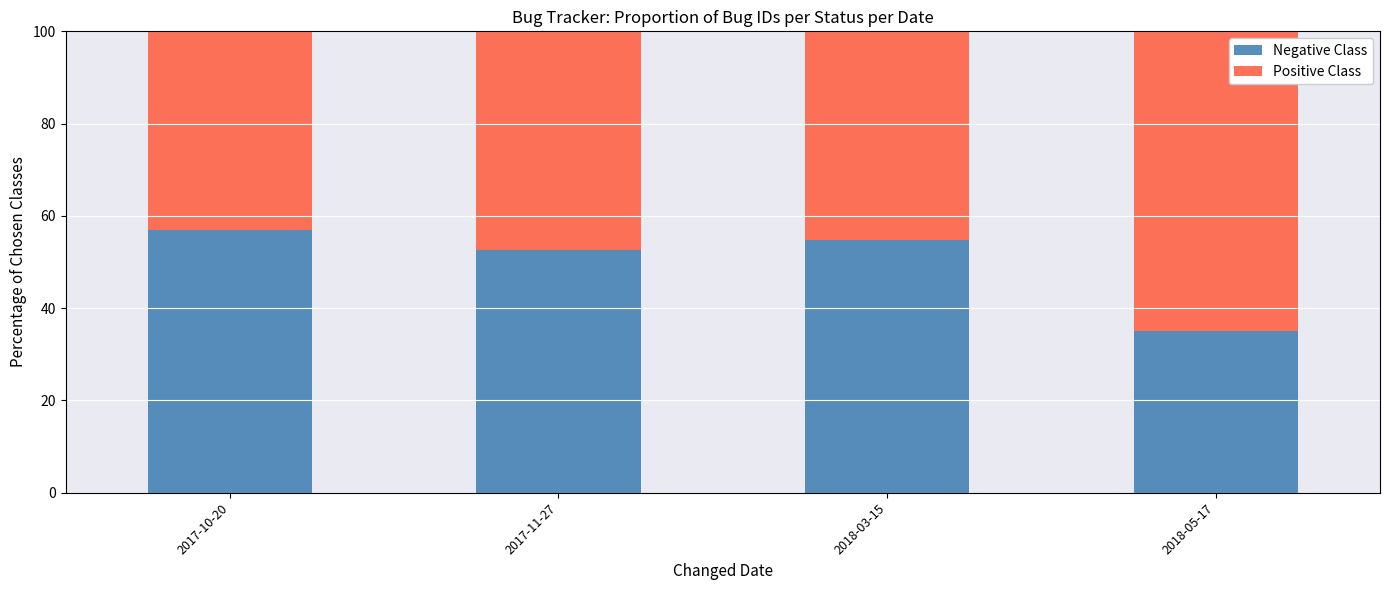

Count the number of data series in this chart.

2